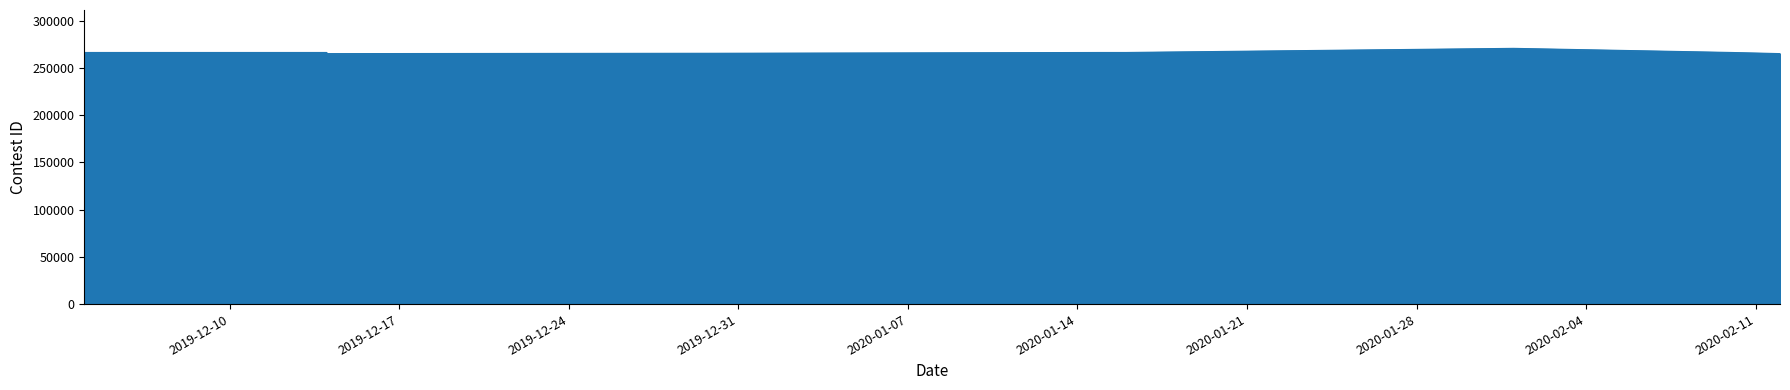

What is the sum of all values?

2664511